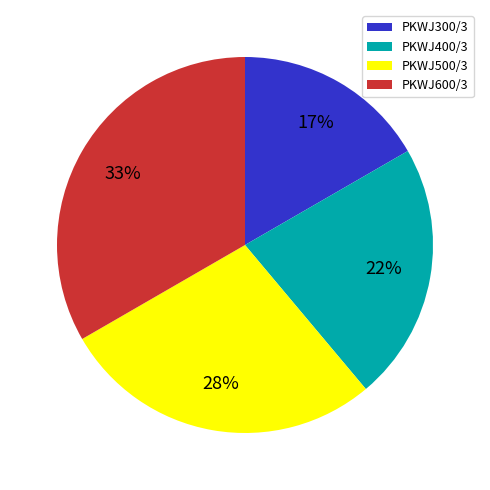

Does PKWJ500/3 represent more than half of the total?

No